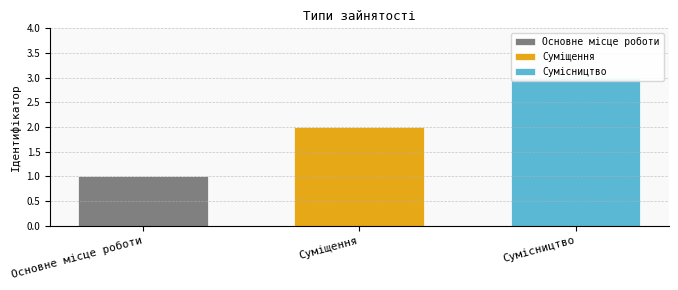

What is the minimum value shown in the chart?

1